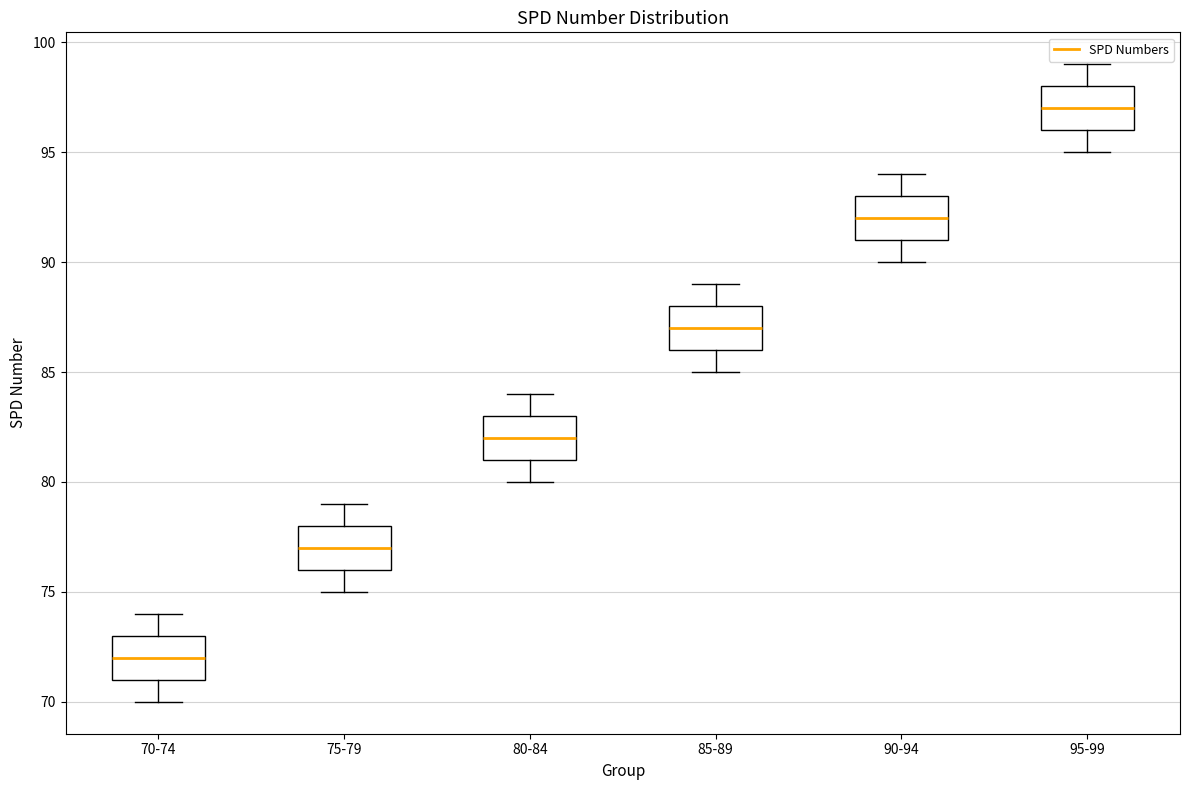

Reading left to right, read every box against the y-axis: the position of its median line, the range the box covers, and the ends of its whiskers. The values are not printed on the chart, so give them approximately, as read against the axis.

70-74: median 72, box 71 to 73, whiskers 70 to 74
75-79: median 77, box 76 to 78, whiskers 75 to 79
80-84: median 82, box 81 to 83, whiskers 80 to 84
85-89: median 87, box 86 to 88, whiskers 85 to 89
90-94: median 92, box 91 to 93, whiskers 90 to 94
95-99: median 97, box 96 to 98, whiskers 95 to 99